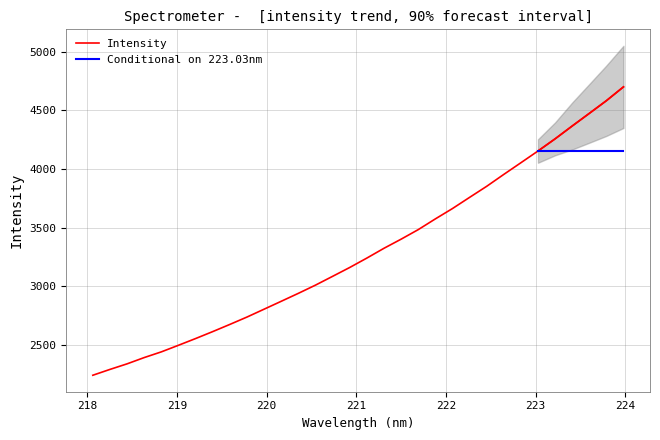

What position from the right is 221?

28